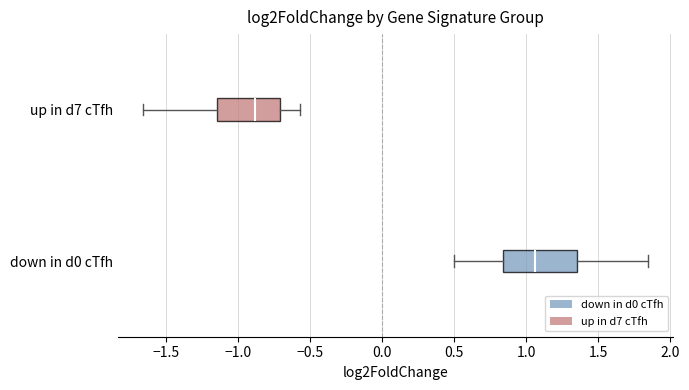

Which box's median line is the furthest to the right?

down in d0 cTfh